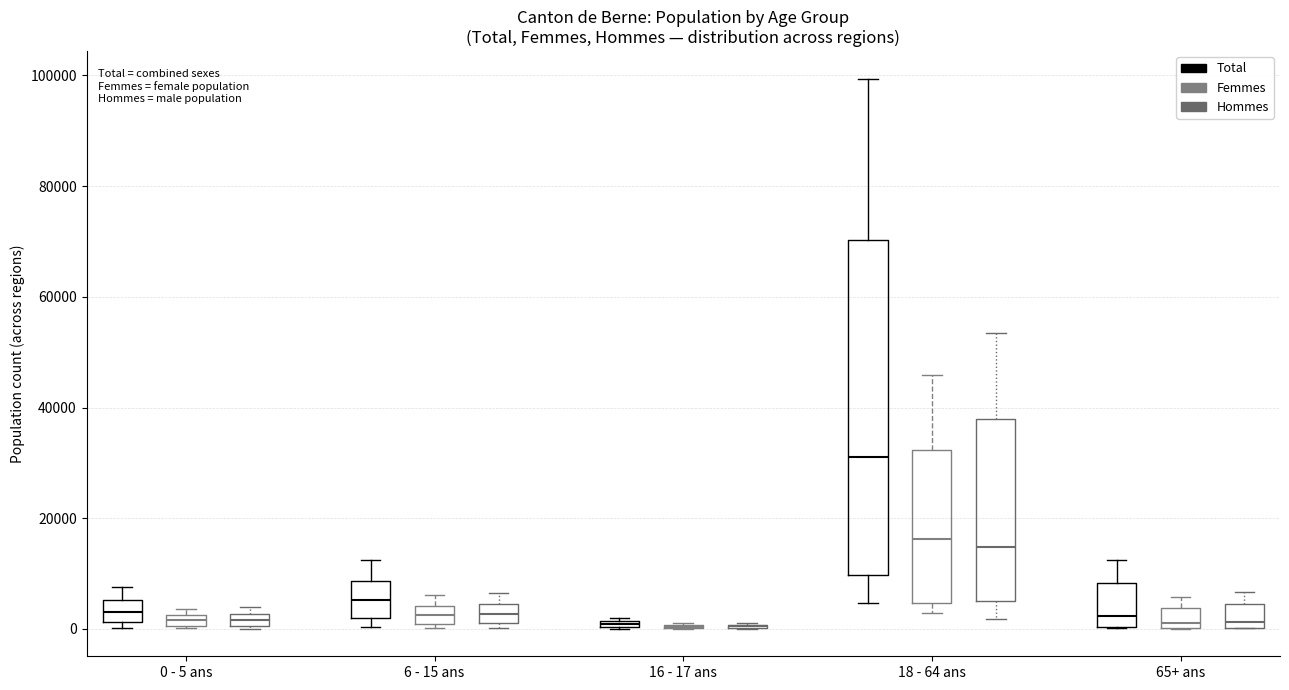

Which box is the tallest, from its lower edge to its upper edge?

18 - 64 ans (Total)